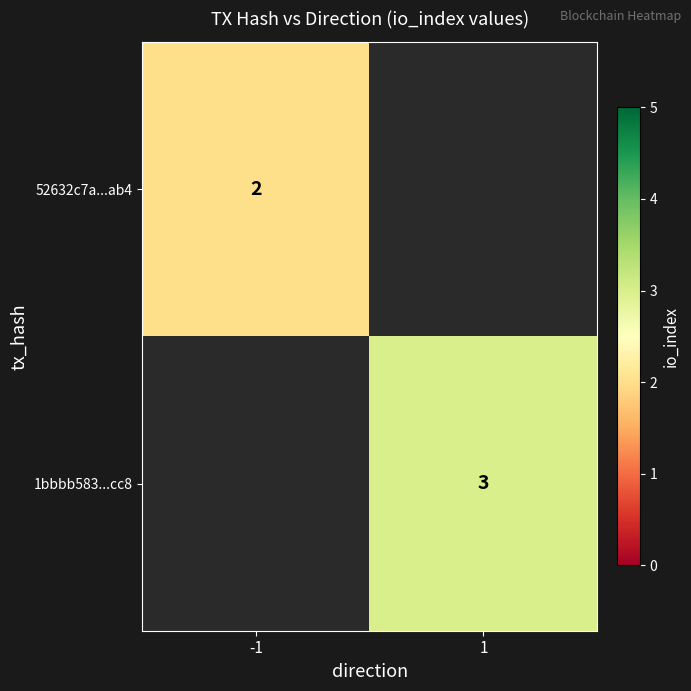

The 1bbbb583...cc8 series shows 3 at 1. True or false?

True